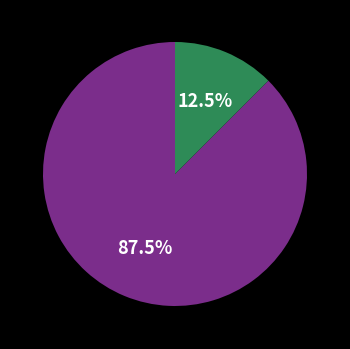

How many segments does this pie chart have?

2